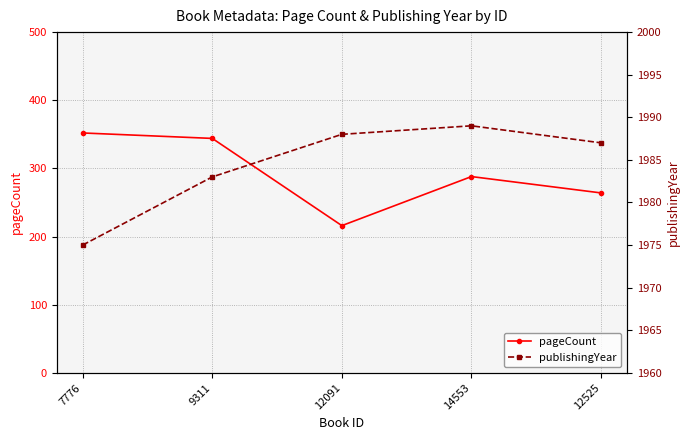

What is the highest value of the pageCount series?

352